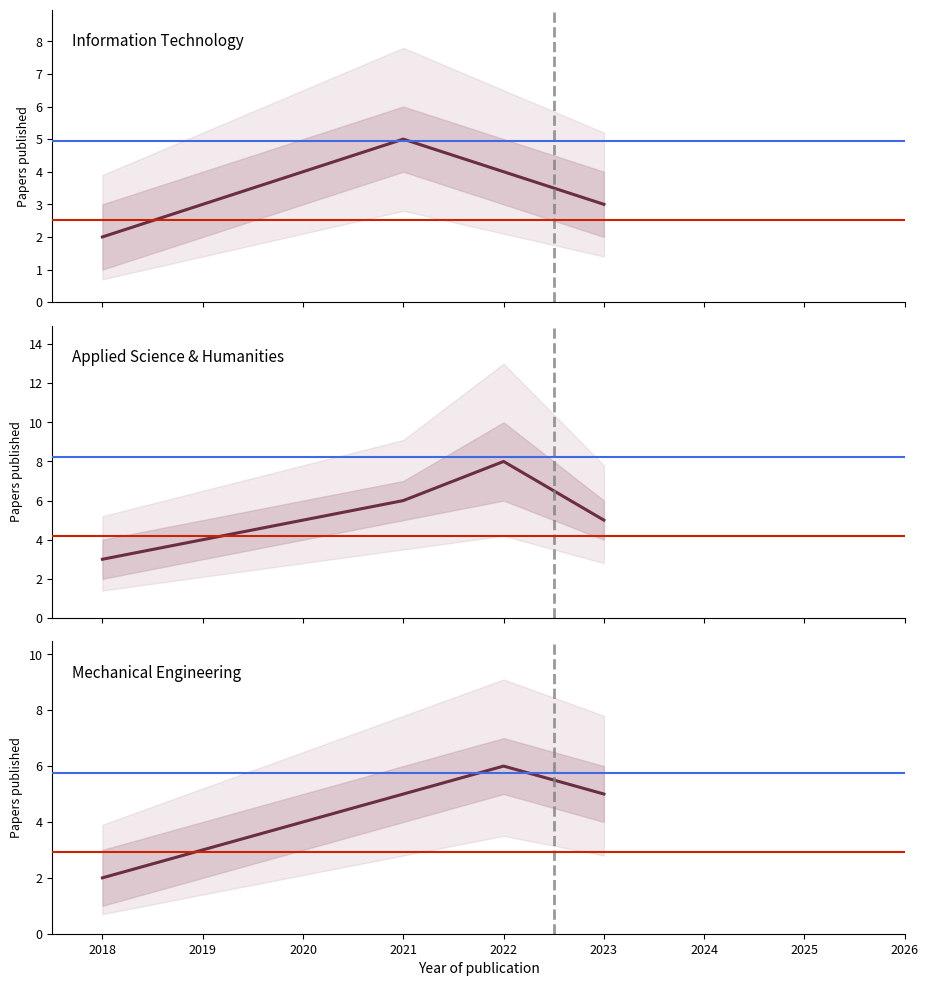

Between 2018 and 2020, which series saw the biggest shift?

Information Technology